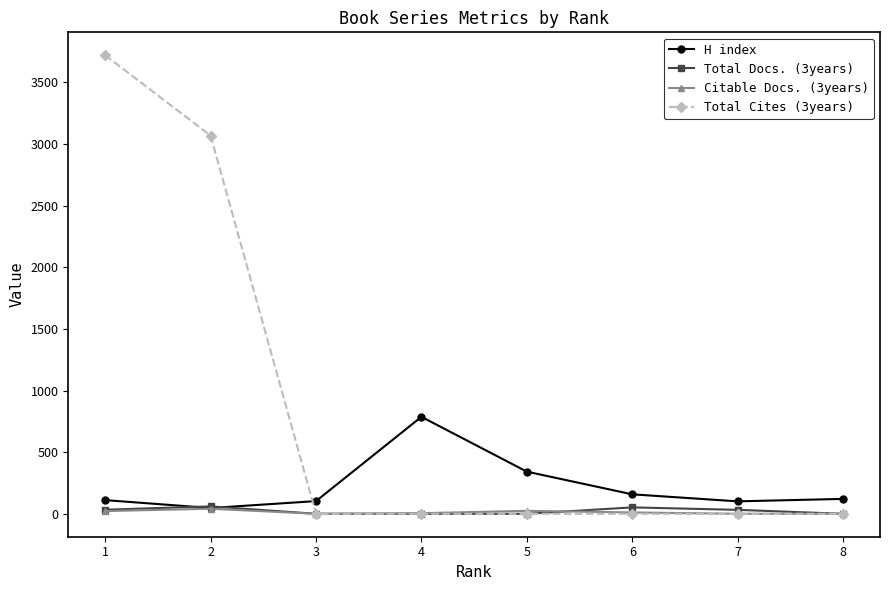

How many series are shown in this chart?

4